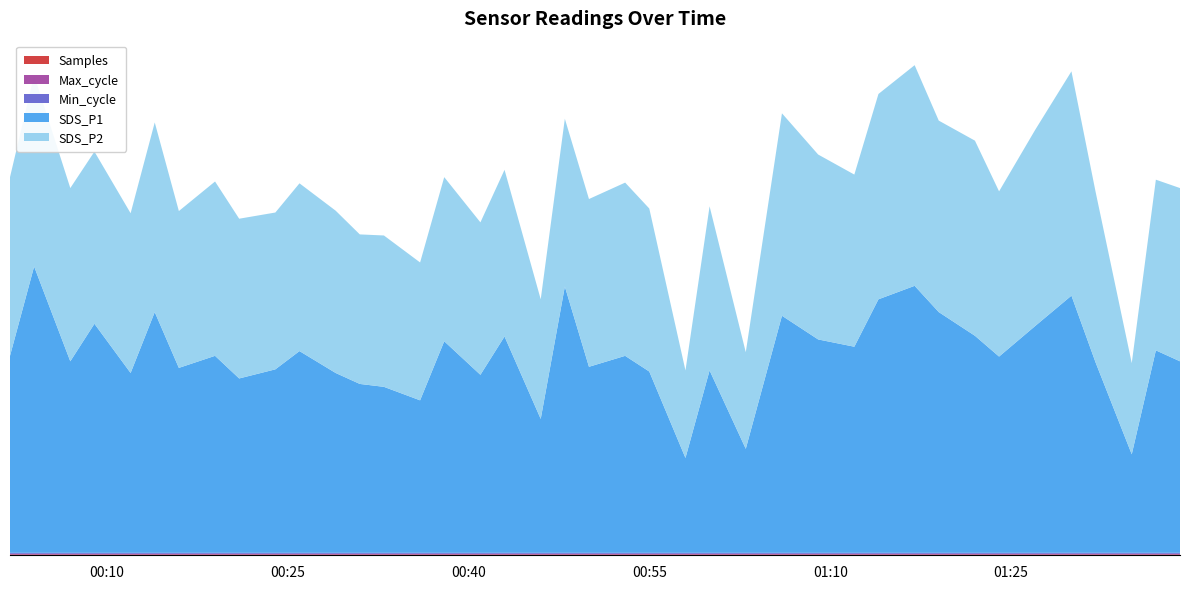

Reading left to right, what are all the values shown in this chart?

SDS_P1: 2023/05/14 00:02=5.4	2023/05/14 00:04=7.8	2023/05/14 00:07=5.2	2023/05/14 00:09=6.3	2023/05/14 00:12=4.9	2023/05/14 00:14=6.6	2023/05/14 00:16=5.1	2023/05/14 00:19=5.4	2023/05/14 00:21=4.8	2023/05/14 00:24=5.0	2023/05/14 00:26=5.5	2023/05/14 00:29=4.9	2023/05/14 00:31=4.6	2023/05/14 00:33=4.5	2023/05/14 00:36=4.2	2023/05/14 00:38=5.8	2023/05/14 00:41=4.9	2023/05/14 00:43=5.9	2023/05/14 00:46=3.7	2023/05/14 00:48=7.3	2023/05/14 00:50=5.1	2023/05/14 00:53=5.4	2023/05/14 00:55=5.0	2023/05/14 00:58=2.6	2023/05/14 01:00=5.0	2023/05/14 01:03=2.9	2023/05/14 01:06=6.5	2023/05/14 01:09=5.8	2023/05/14 01:12=5.7	2023/05/14 01:14=7.0	2023/05/14 01:17=7.3	2023/05/14 01:19=6.6	2023/05/14 01:22=6.0	2023/05/14 01:24=5.4	2023/05/14 01:27=6.2	2023/05/14 01:30=7.0	2023/05/14 01:32=5.2	2023/05/14 01:35=2.7	2023/05/14 01:37=5.5	2023/05/14 01:39=5.2
SDS_P2: 2023/05/14 00:02=4.9	2023/05/14 00:04=5.2	2023/05/14 00:07=4.8	2023/05/14 00:09=4.7	2023/05/14 00:12=4.4	2023/05/14 00:14=5.2	2023/05/14 00:16=4.3	2023/05/14 00:19=4.8	2023/05/14 00:21=4.4	2023/05/14 00:24=4.3	2023/05/14 00:26=4.6	2023/05/14 00:29=4.5	2023/05/14 00:31=4.1	2023/05/14 00:33=4.2	2023/05/14 00:36=3.8	2023/05/14 00:38=4.5	2023/05/14 00:41=4.2	2023/05/14 00:43=4.6	2023/05/14 00:46=3.3	2023/05/14 00:48=4.6	2023/05/14 00:50=4.6	2023/05/14 00:53=4.8	2023/05/14 00:55=4.5	2023/05/14 00:58=2.4	2023/05/14 01:00=4.5	2023/05/14 01:03=2.6	2023/05/14 01:06=5.5	2023/05/14 01:09=5.1	2023/05/14 01:12=4.7	2023/05/14 01:14=5.6	2023/05/14 01:17=6.0	2023/05/14 01:19=5.2	2023/05/14 01:22=5.3	2023/05/14 01:24=4.5	2023/05/14 01:27=5.4	2023/05/14 01:30=6.2	2023/05/14 01:32=4.7	2023/05/14 01:35=2.5	2023/05/14 01:37=4.7	2023/05/14 01:39=4.8
Min_cycle: 2023/05/14 00:02=28.0	2023/05/14 00:04=28.0	2023/05/14 00:07=28.0	2023/05/14 00:09=28.0	2023/05/14 00:12=28.0	2023/05/14 00:14=28.0	2023/05/14 00:16=28.0	2023/05/14 00:19=28.0	2023/05/14 00:21=28.0	2023/05/14 00:24=28.0	2023/05/14 00:26=28.0	2023/05/14 00:29=28.0	2023/05/14 00:31=28.0	2023/05/14 00:33=28.0	2023/05/14 00:36=28.0	2023/05/14 00:38=28.0	2023/05/14 00:41=28.0	2023/05/14 00:43=28.0	2023/05/14 00:46=28.0	2023/05/14 00:48=28.0	2023/05/14 00:50=28.0	2023/05/14 00:53=28.0	2023/05/14 00:55=28.0	2023/05/14 00:58=28.0	2023/05/14 01:00=28.0	2023/05/14 01:03=28.0	2023/05/14 01:06=28.0	2023/05/14 01:09=28.0	2023/05/14 01:12=28.0	2023/05/14 01:14=28.0	2023/05/14 01:17=28.0	2023/05/14 01:19=28.0	2023/05/14 01:22=28.0	2023/05/14 01:24=28.0	2023/05/14 01:27=28.0	2023/05/14 01:30=28.0	2023/05/14 01:32=28.0	2023/05/14 01:35=28.0	2023/05/14 01:37=28.0	2023/05/14 01:39=28.0
Max_cycle: 2023/05/14 00:02=20116.0	2023/05/14 00:04=20056.0	2023/05/14 00:07=20356.0	2023/05/14 00:09=20023.0	2023/05/14 00:12=20116.0	2023/05/14 00:14=20028.0	2023/05/14 00:16=20075.0	2023/05/14 00:19=20560.0	2023/05/14 00:21=20021.0	2023/05/14 00:24=20029.0	2023/05/14 00:26=20456.0	2023/05/14 00:29=20047.0	2023/05/14 00:31=20040.0	2023/05/14 00:33=20387.0	2023/05/14 00:36=20548.0	2023/05/14 00:38=20032.0	2023/05/14 00:41=20108.0	2023/05/14 00:43=20700.0	2023/05/14 00:46=20029.0	2023/05/14 00:48=20573.0	2023/05/14 00:50=20028.0	2023/05/14 00:53=20031.0	2023/05/14 00:55=20063.0	2023/05/14 00:58=20036.0	2023/05/14 01:00=20021.0	2023/05/14 01:03=20114.0	2023/05/14 01:06=20026.0	2023/05/14 01:09=20109.0	2023/05/14 01:12=20051.0	2023/05/14 01:14=20603.0	2023/05/14 01:17=20025.0	2023/05/14 01:19=20026.0	2023/05/14 01:22=20021.0	2023/05/14 01:24=20033.0	2023/05/14 01:27=20021.0	2023/05/14 01:30=20648.0	2023/05/14 01:32=20438.0	2023/05/14 01:35=20528.0	2023/05/14 01:37=20243.0	2023/05/14 01:39=20412.0
Samples: 2023/05/14 00:02=5033357.0	2023/05/14 00:04=5032626.0	2023/05/14 00:07=5036814.0	2023/05/14 00:09=5033292.0	2023/05/14 00:12=5033987.0	2023/05/14 00:14=5033509.0	2023/05/14 00:16=5028784.0	2023/05/14 00:19=5035656.0	2023/05/14 00:21=5050427.0	2023/05/14 00:24=5039002.0	2023/05/14 00:26=5030320.0	2023/05/14 00:29=5039359.0	2023/05/14 00:31=5039548.0	2023/05/14 00:33=5025829.0	2023/05/14 00:36=5032179.0	2023/05/14 00:38=5029887.0	2023/05/14 00:41=5039194.0	2023/05/14 00:43=5029773.0	2023/05/14 00:46=5028238.0	2023/05/14 00:48=5024002.0	2023/05/14 00:50=5028132.0	2023/05/14 00:53=5037175.0	2023/05/14 00:55=5028406.0	2023/05/14 00:58=5032603.0	2023/05/14 01:00=5028096.0	2023/05/14 01:03=5036816.0	2023/05/14 01:06=5033946.0	2023/05/14 01:09=5051349.0	2023/05/14 01:12=5051397.0	2023/05/14 01:14=5011515.0	2023/05/14 01:17=5032073.0	2023/05/14 01:19=5035744.0	2023/05/14 01:22=5034480.0	2023/05/14 01:24=5039626.0	2023/05/14 01:27=5034392.0	2023/05/14 01:30=5025770.0	2023/05/14 01:32=5020745.0	2023/05/14 01:35=5037012.0	2023/05/14 01:37=5032814.0	2023/05/14 01:39=5036668.0